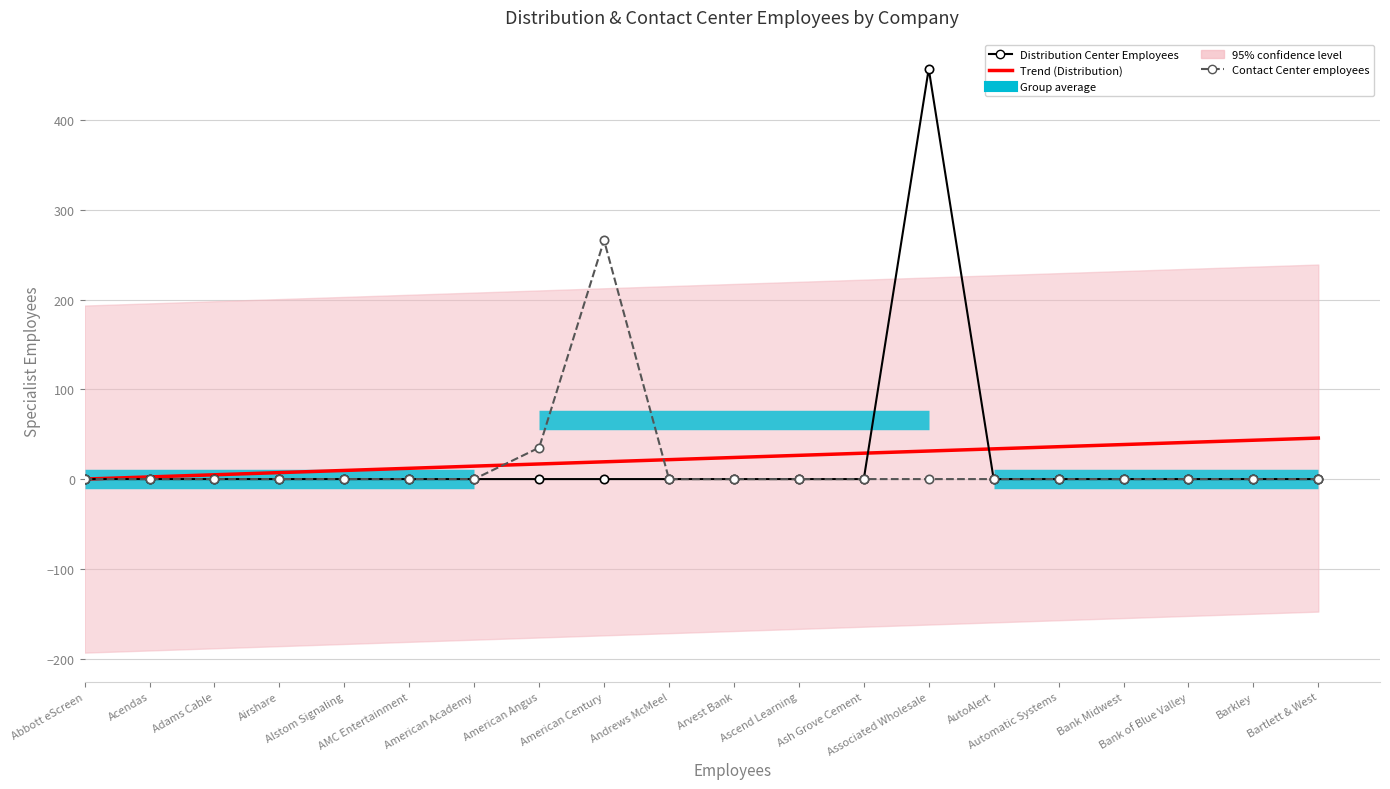

What position from the right is Bartlett & West?

1